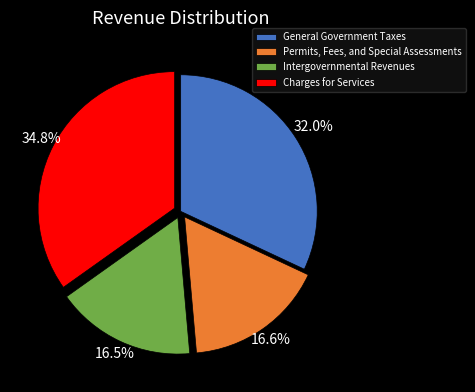

Does Permits, Fees, and Special Assessments represent more than half of the total?

No